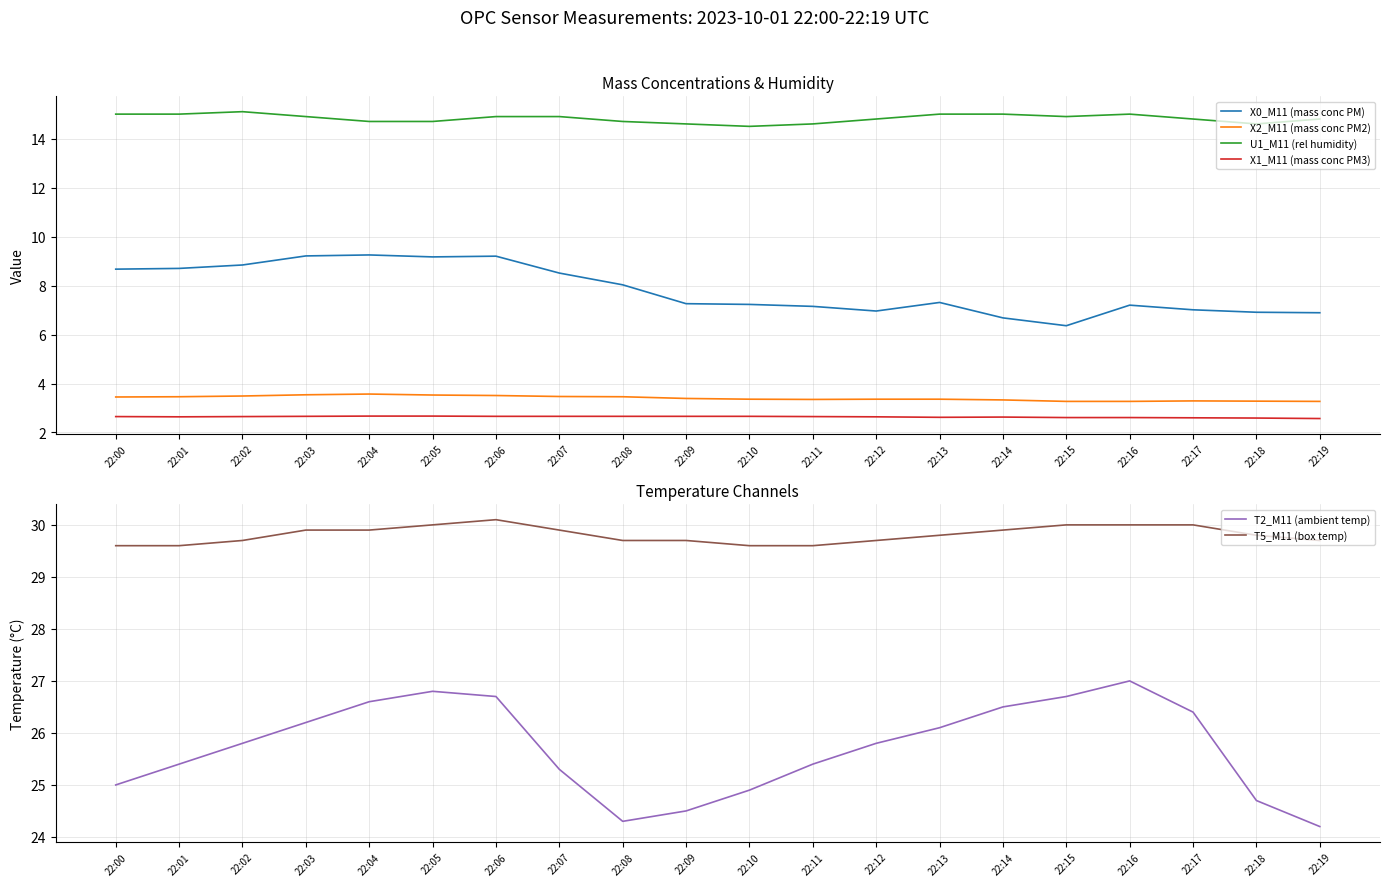

Reading right to left, transcribe all the data shown in this chart.

X0_M11 (mass conc PM): 22:19=6.9	22:18=6.9	22:17=7.0	22:16=7.2	22:15=6.4	22:14=6.7	22:13=7.3	22:12=7.0	22:11=7.2	22:10=7.2	22:09=7.3	22:08=8.0	22:07=8.5	22:06=9.2	22:05=9.2	22:04=9.2	22:03=9.2	22:02=8.8	22:01=8.7	22:00=8.7
X2_M11 (mass conc PM2): 22:19=3.3	22:18=3.3	22:17=3.3	22:16=3.3	22:15=3.3	22:14=3.3	22:13=3.4	22:12=3.4	22:11=3.4	22:10=3.4	22:09=3.4	22:08=3.5	22:07=3.5	22:06=3.5	22:05=3.5	22:04=3.6	22:03=3.5	22:02=3.5	22:01=3.5	22:00=3.5
U1_M11 (rel humidity): 22:19=14.8	22:18=14.6	22:17=14.8	22:16=15.0	22:15=14.9	22:14=15.0	22:13=15.0	22:12=14.8	22:11=14.6	22:10=14.5	22:09=14.6	22:08=14.7	22:07=14.9	22:06=14.9	22:05=14.7	22:04=14.7	22:03=14.9	22:02=15.1	22:01=15.0	22:00=15.0
X1_M11 (mass conc PM3): 22:19=2.6	22:18=2.6	22:17=2.6	22:16=2.6	22:15=2.6	22:14=2.6	22:13=2.6	22:12=2.6	22:11=2.6	22:10=2.7	22:09=2.7	22:08=2.7	22:07=2.7	22:06=2.7	22:05=2.7	22:04=2.7	22:03=2.7	22:02=2.6	22:01=2.6	22:00=2.6
T2_M11 (ambient temp): 22:19=24.2	22:18=24.7	22:17=26.4	22:16=27.0	22:15=26.7	22:14=26.5	22:13=26.1	22:12=25.8	22:11=25.4	22:10=24.9	22:09=24.5	22:08=24.3	22:07=25.3	22:06=26.7	22:05=26.8	22:04=26.6	22:03=26.2	22:02=25.8	22:01=25.4	22:00=25.0
T5_M11 (box temp): 22:19=29.7	22:18=29.8	22:17=30.0	22:16=30.0	22:15=30.0	22:14=29.9	22:13=29.8	22:12=29.7	22:11=29.6	22:10=29.6	22:09=29.7	22:08=29.7	22:07=29.9	22:06=30.1	22:05=30.0	22:04=29.9	22:03=29.9	22:02=29.7	22:01=29.6	22:00=29.6